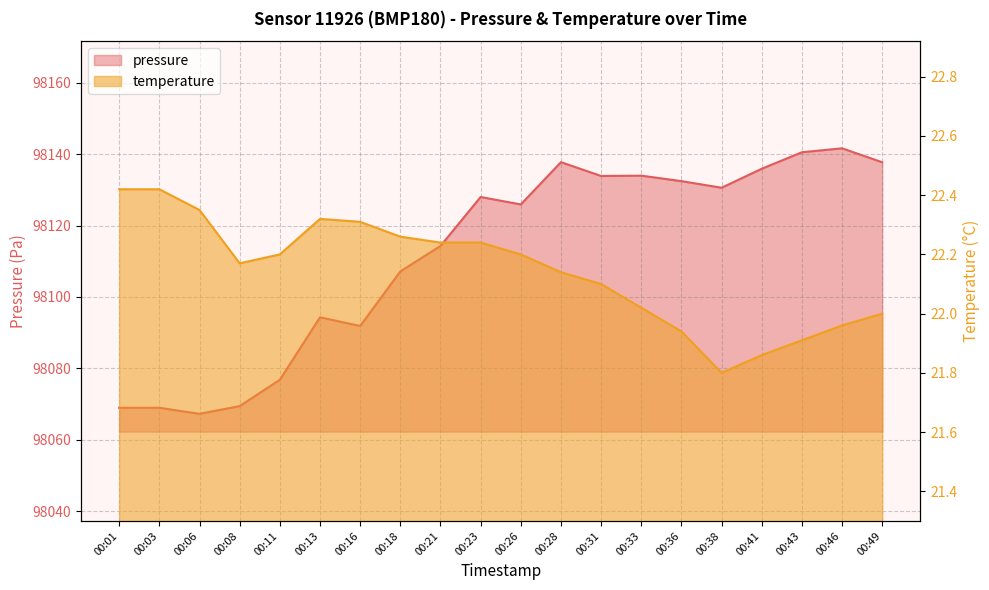

What is the minimum value shown in the chart?

21.8